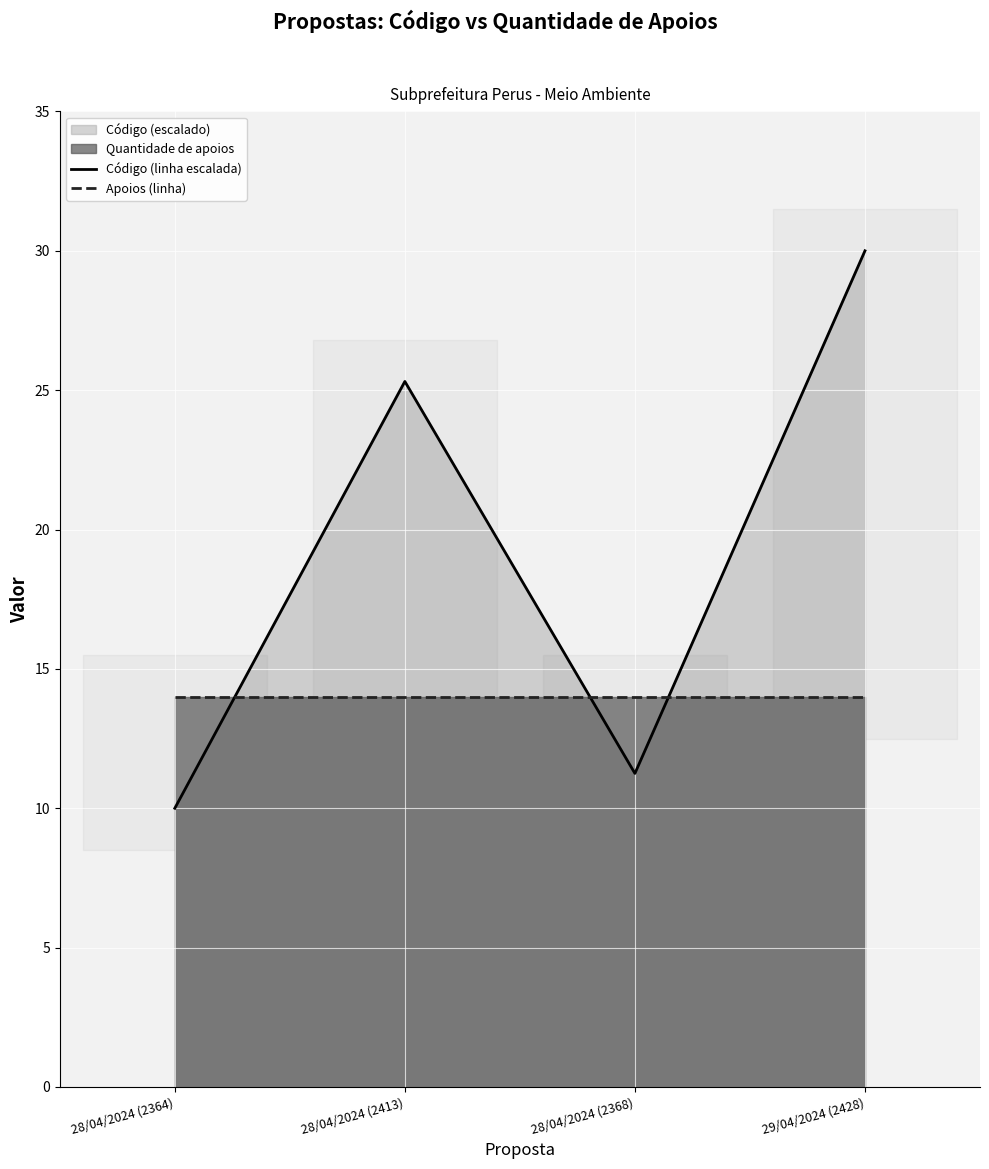

Where is Apoios (linha) nearest to the value 14?

28/04/2024 (2364)